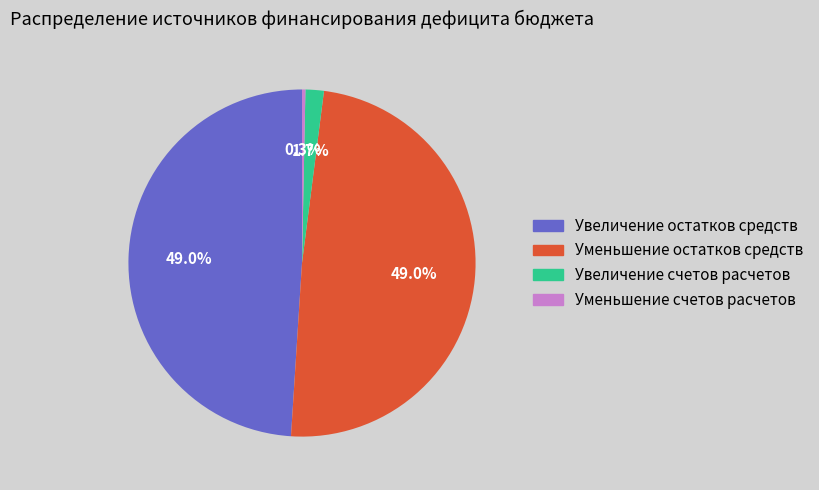

Is Уменьшение остатков средств the majority of the pie?

No